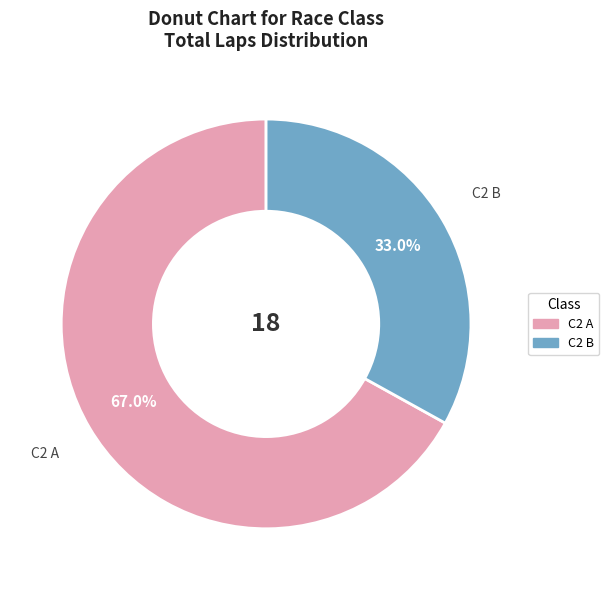

To the nearest percent, what is the difference between the C2 A and C2 B slice percentages?

34%